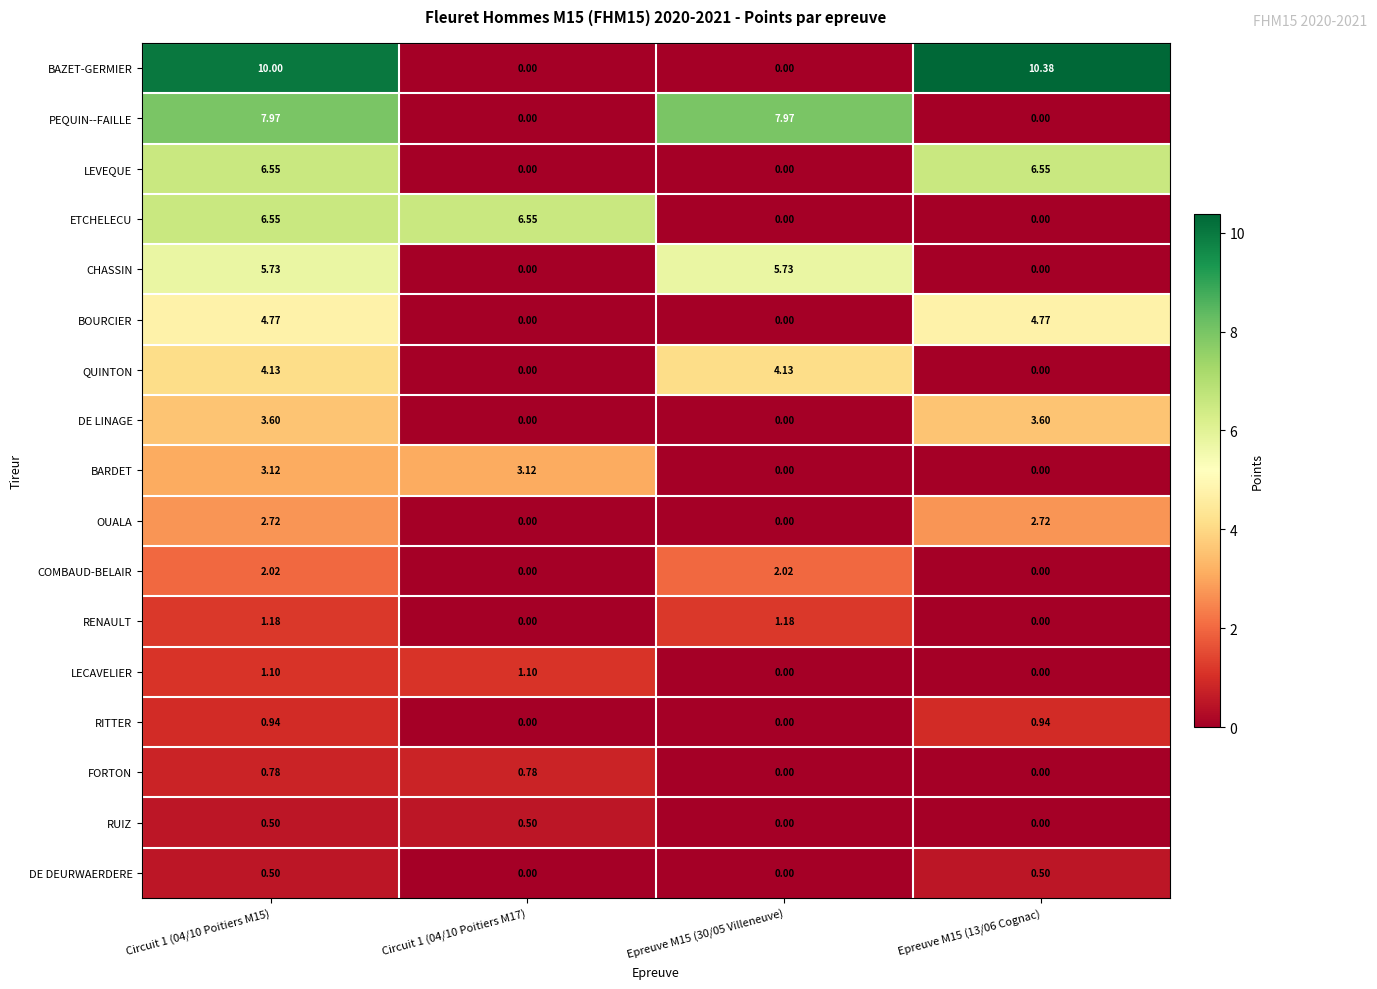

Which series has the largest total across all categories?

BAZET-GERMIER